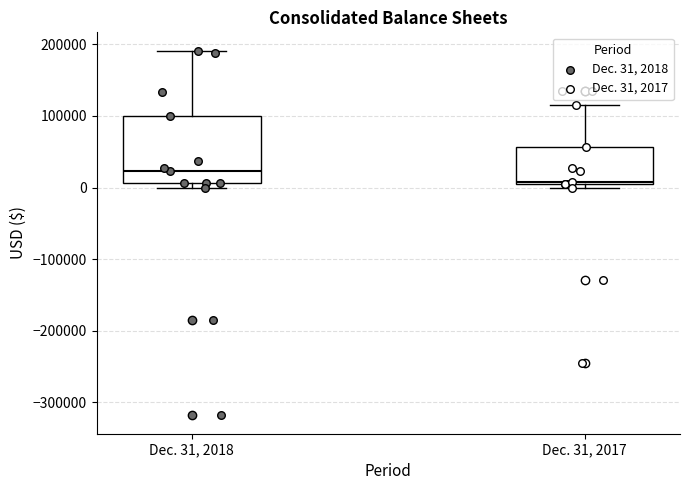

Which box's median line is the highest?

Dec. 31, 2018